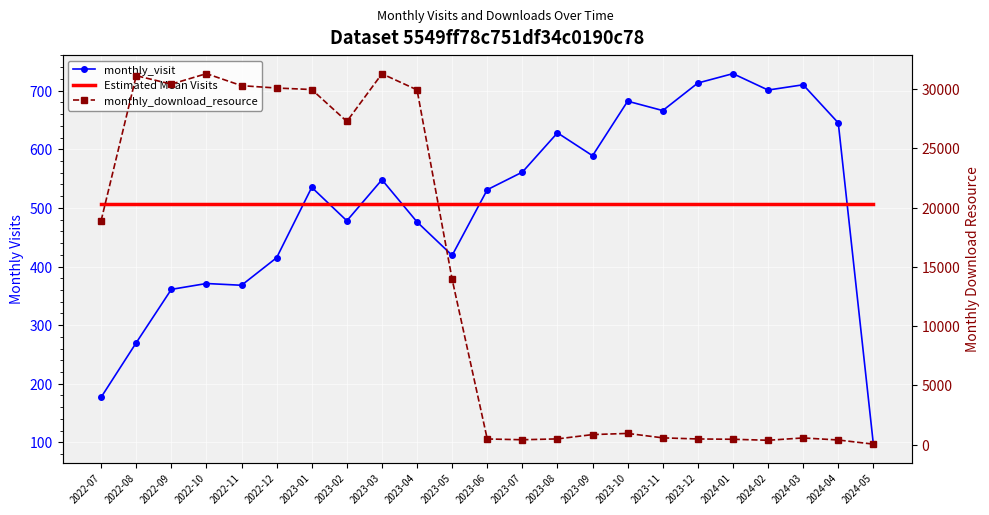

What is the total value across all series at 2023-01?

31011.4